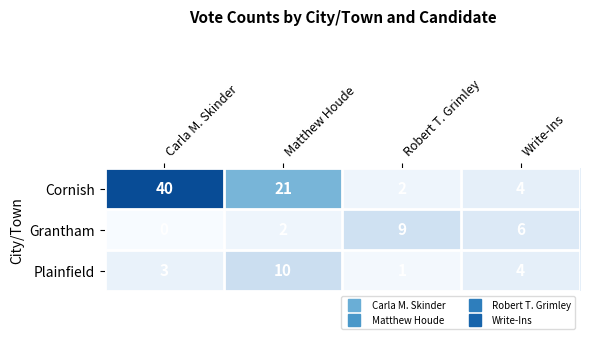

Reading right to left, extract all data points from this chart.

Cornish: 4	2	21	40
Grantham: 6	9	2	0
Plainfield: 4	1	10	3